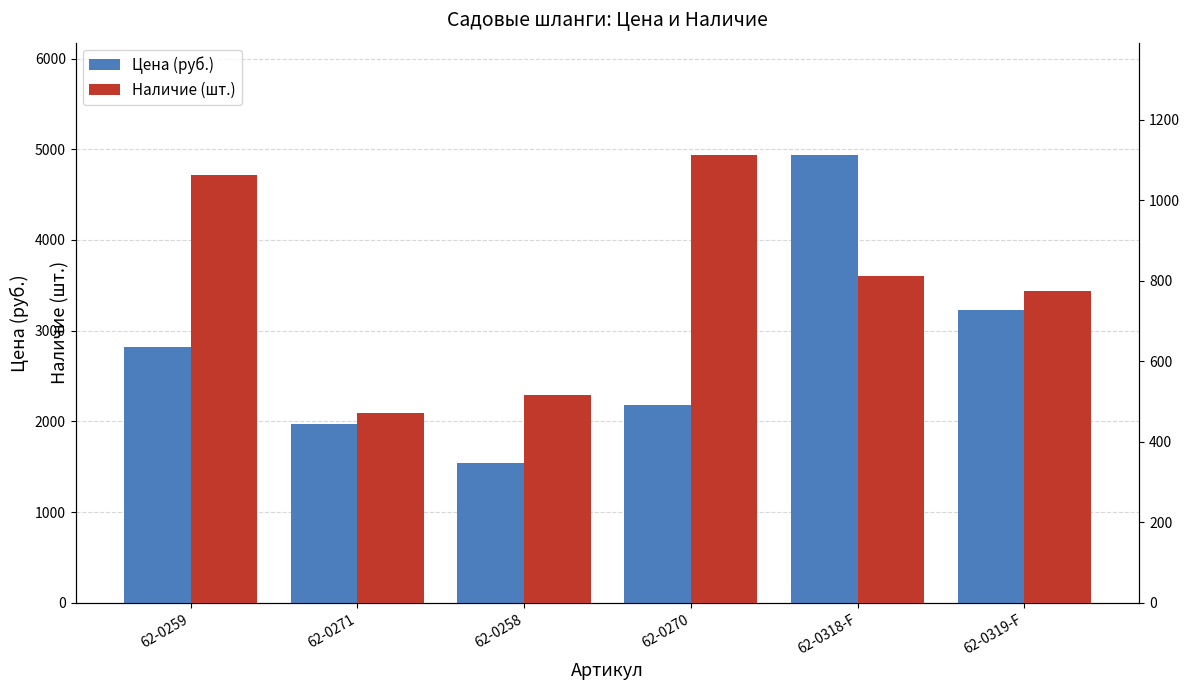

Rank the series by their average value, from highest to lowest.

Цена (руб.), Наличие (шт.)